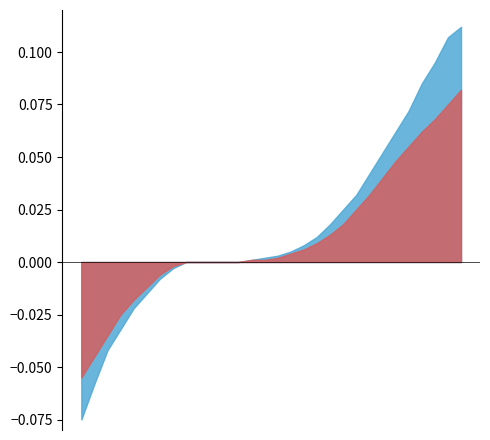

At which label is Value Change closest to 0?

8